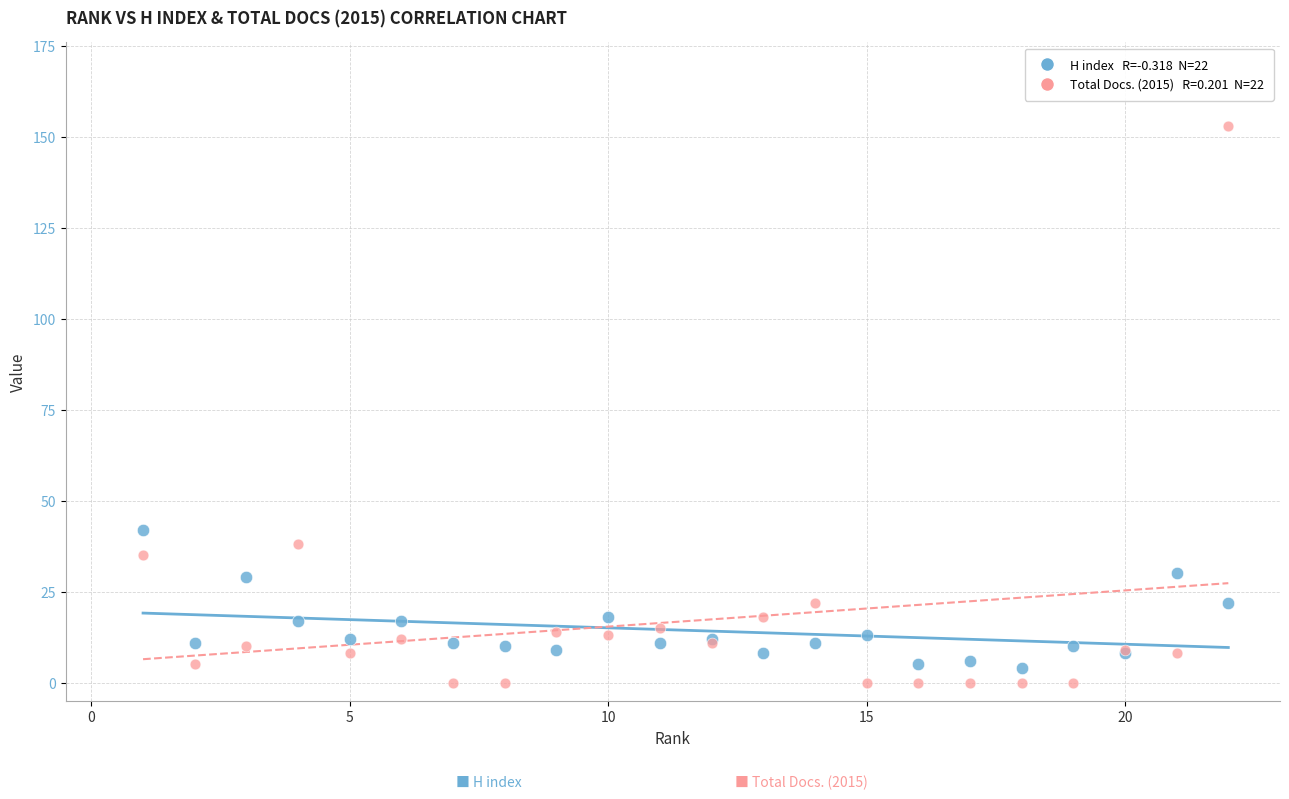

Across all series, what Y value is closest to 76?

42